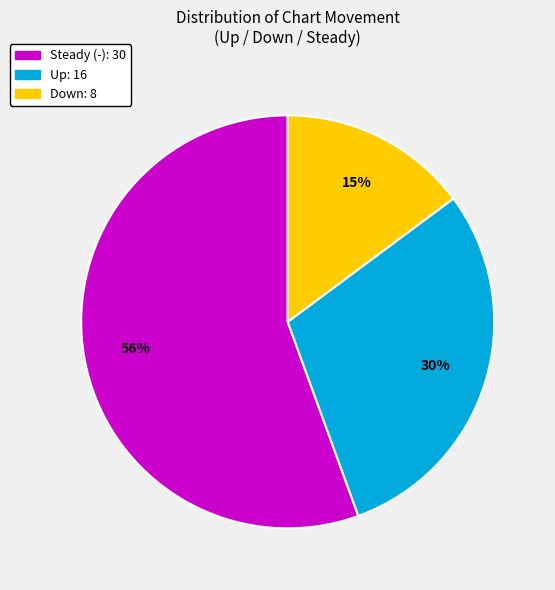

Is there a majority slice in this chart?

Yes